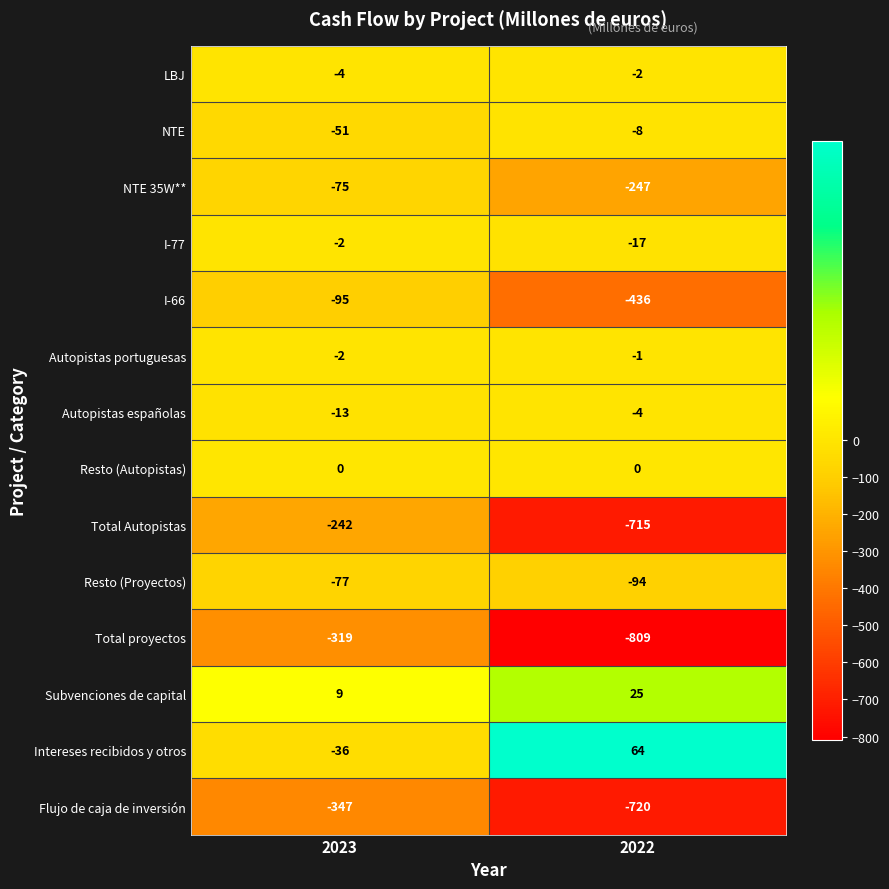

At how many categories does at least one series exceed 12?

1